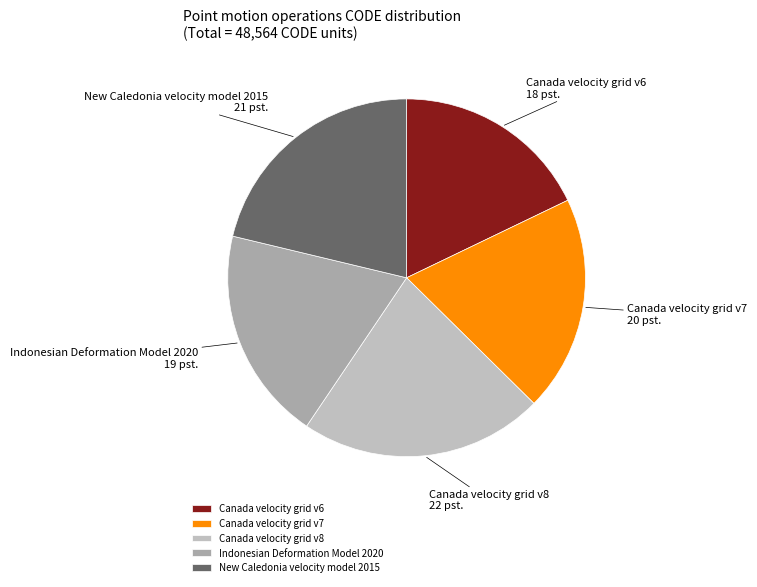

Which category has the smallest portion of the pie?

Canada velocity grid v6